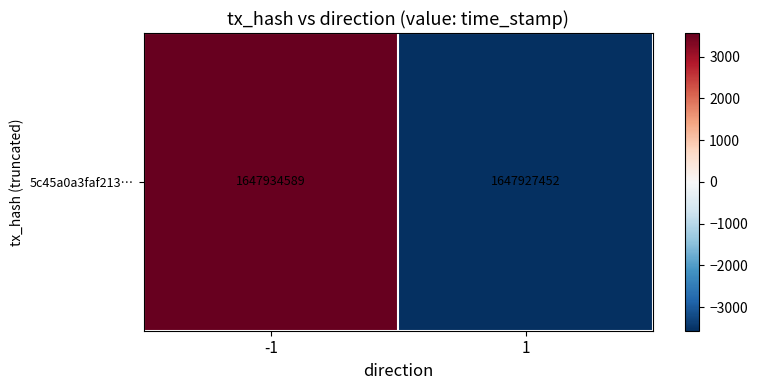

What is the change in value from -1 to 1?

-7137.0